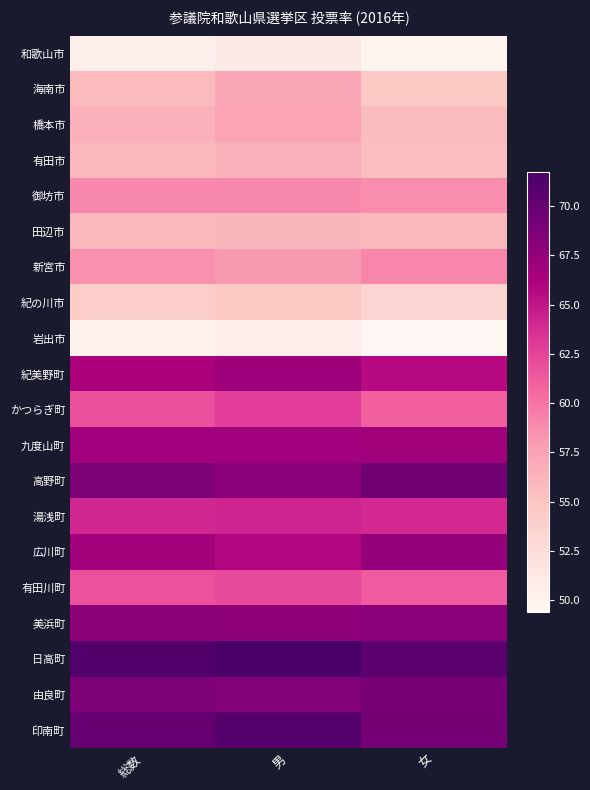

Rank the series at 総数 from lowest to highest value.

岩出市, 和歌山市, 紀の川市, 海南市, 田辺市, 有田市, 橋本市, 新宮市, 御坊市, 有田川町, かつらぎ町, 湯浅町, 紀美野町, 広川町, 九度山町, 美浜町, 高野町, 由良町, 印南町, 日高町